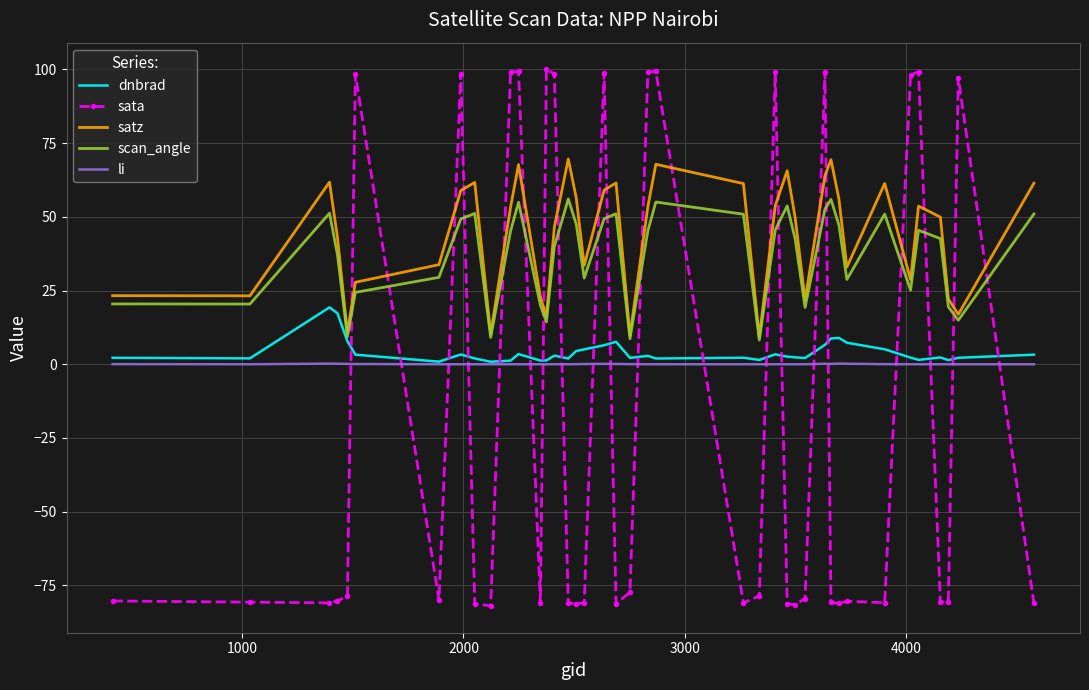

Rank the series by their maximum value, from lowest to highest.

li, dnbrad, scan_angle, satz, sata